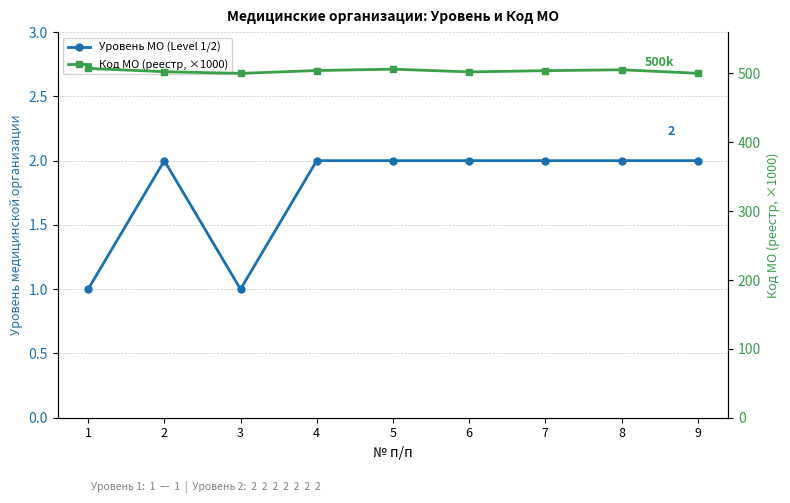

Between 6 and 4, which is larger?

6